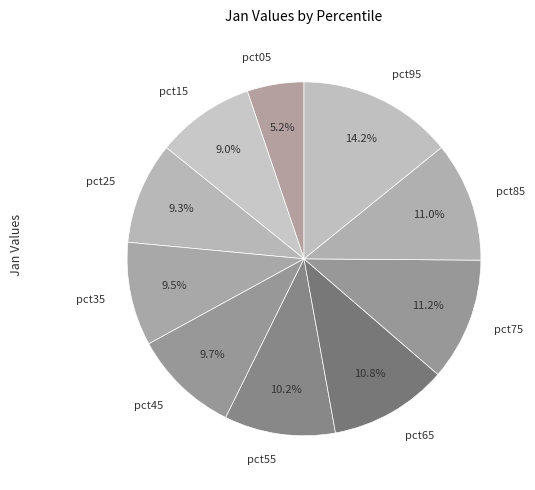

What percentage is the pct85 slice, to the nearest percent?

11%